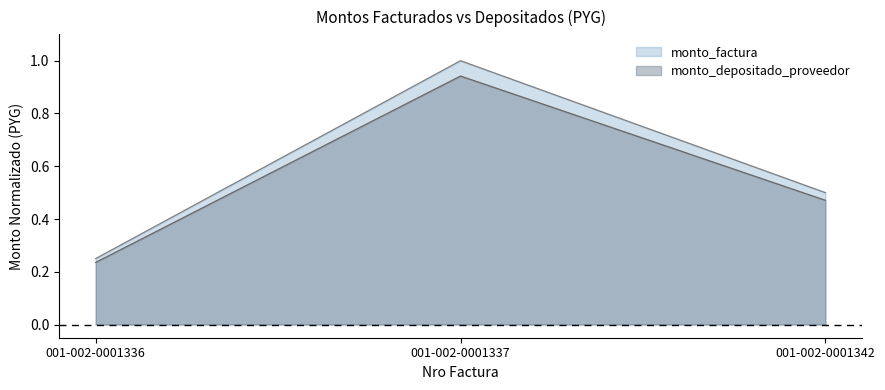

What is the smallest value displayed?

0.2